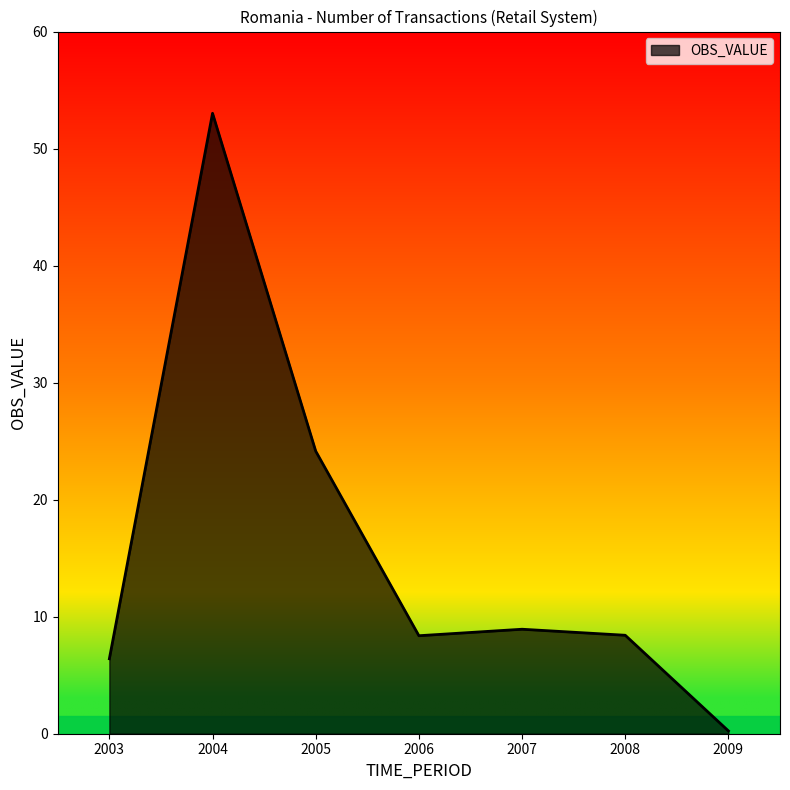

Is it true that the value at 2005 is 24.1?

True